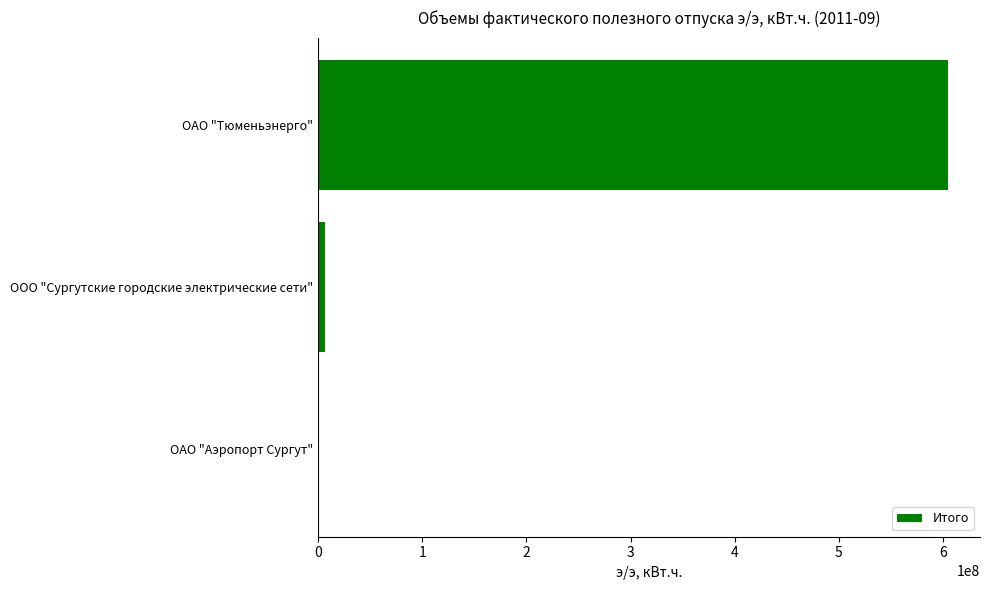

What is the average value?

203969526